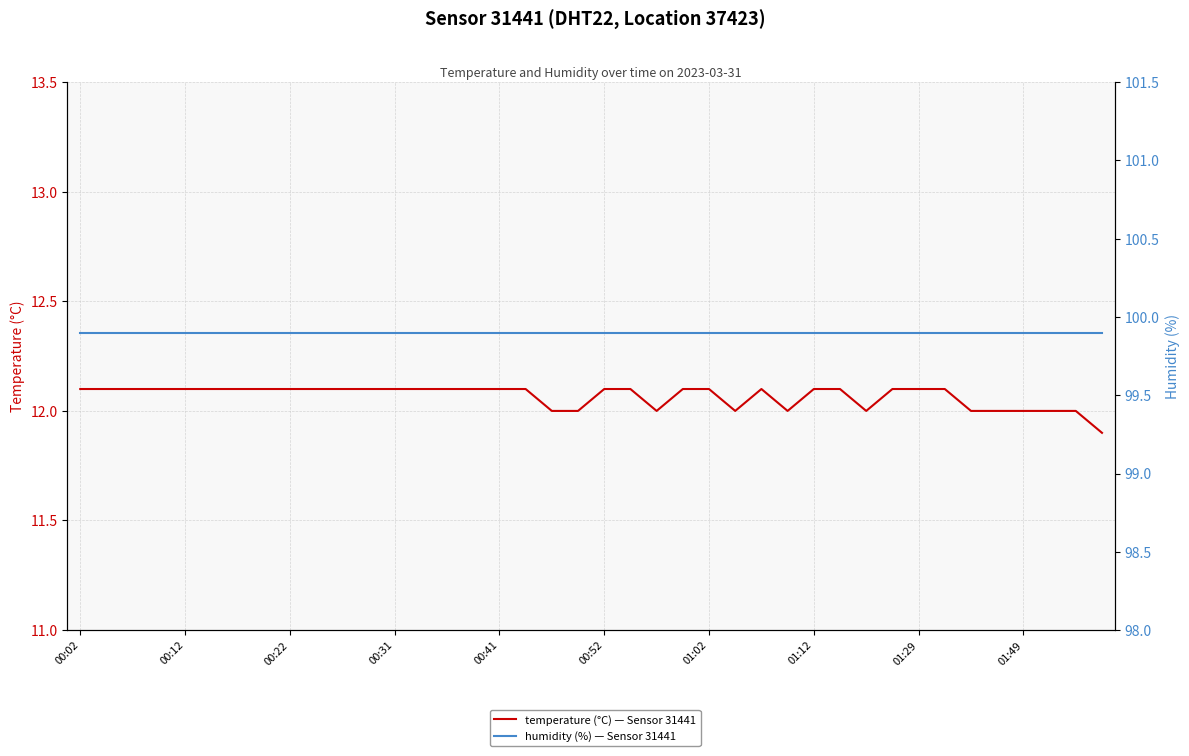

What is the value of the temperature (°C) — Sensor 31441 point at the 18th from the left?

12.1